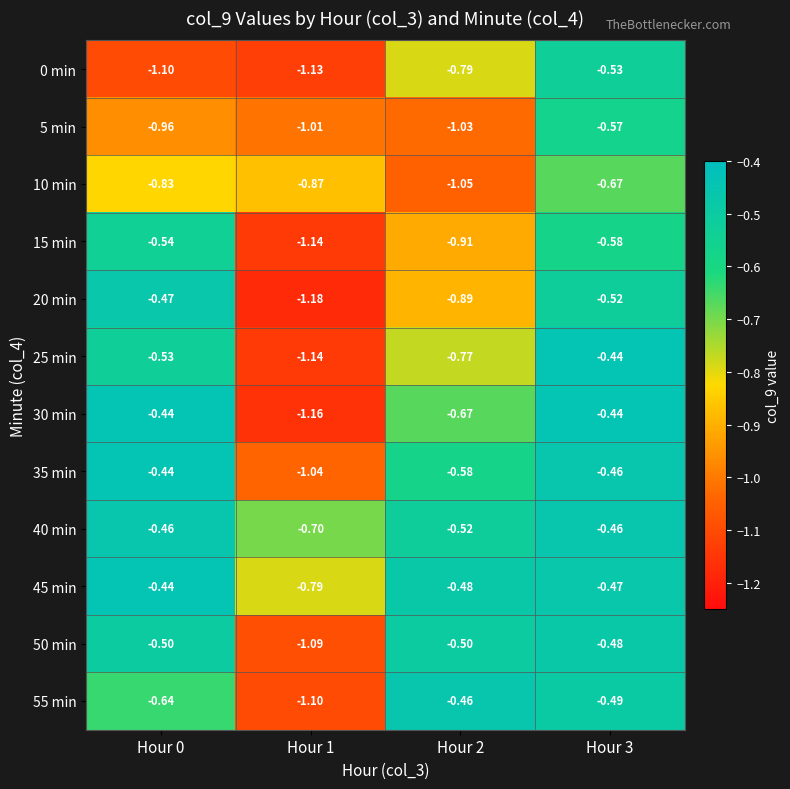

Is the value of 40 min at Hour 3 greater than the value of 10 min at Hour 2?

Yes